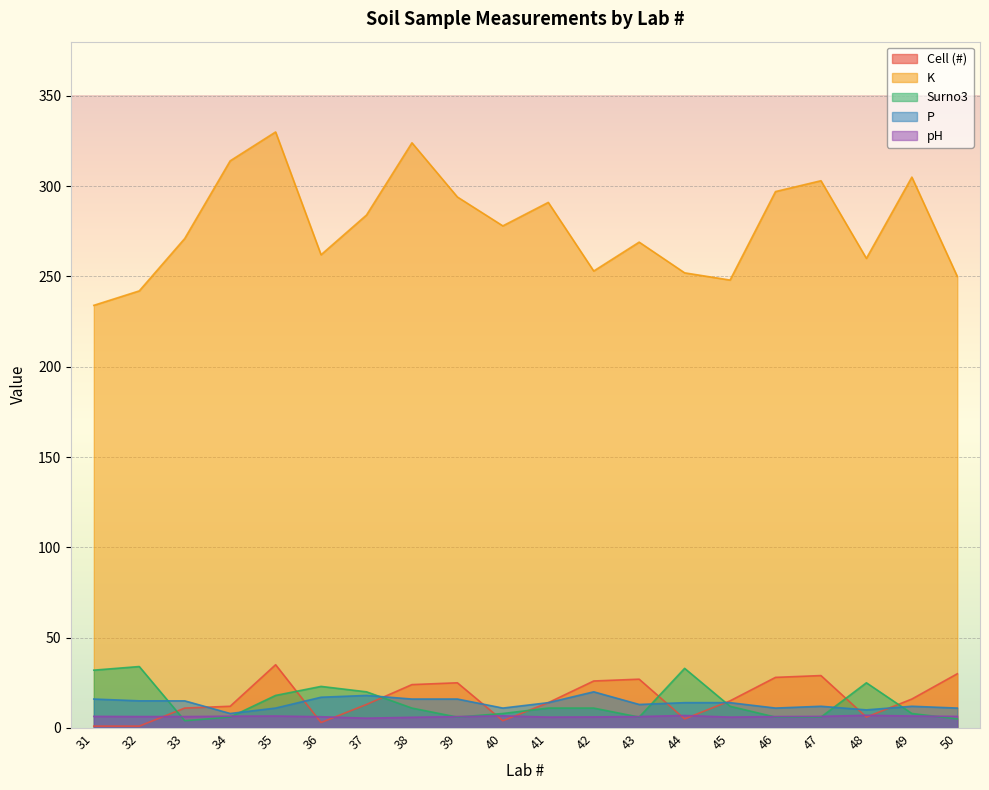

How many intersections are there between pH and Cell (#)?

9